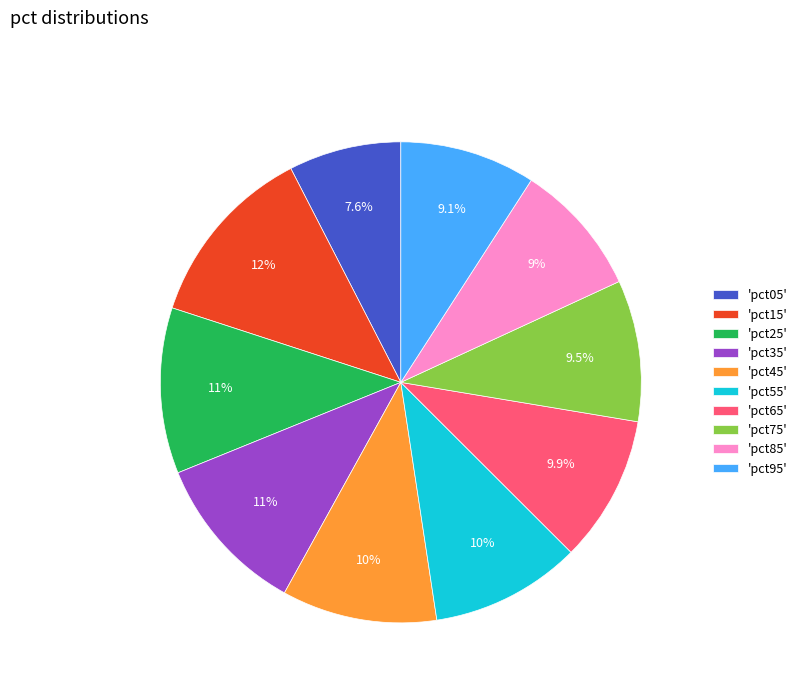

Which slice is the largest?

'pct15'